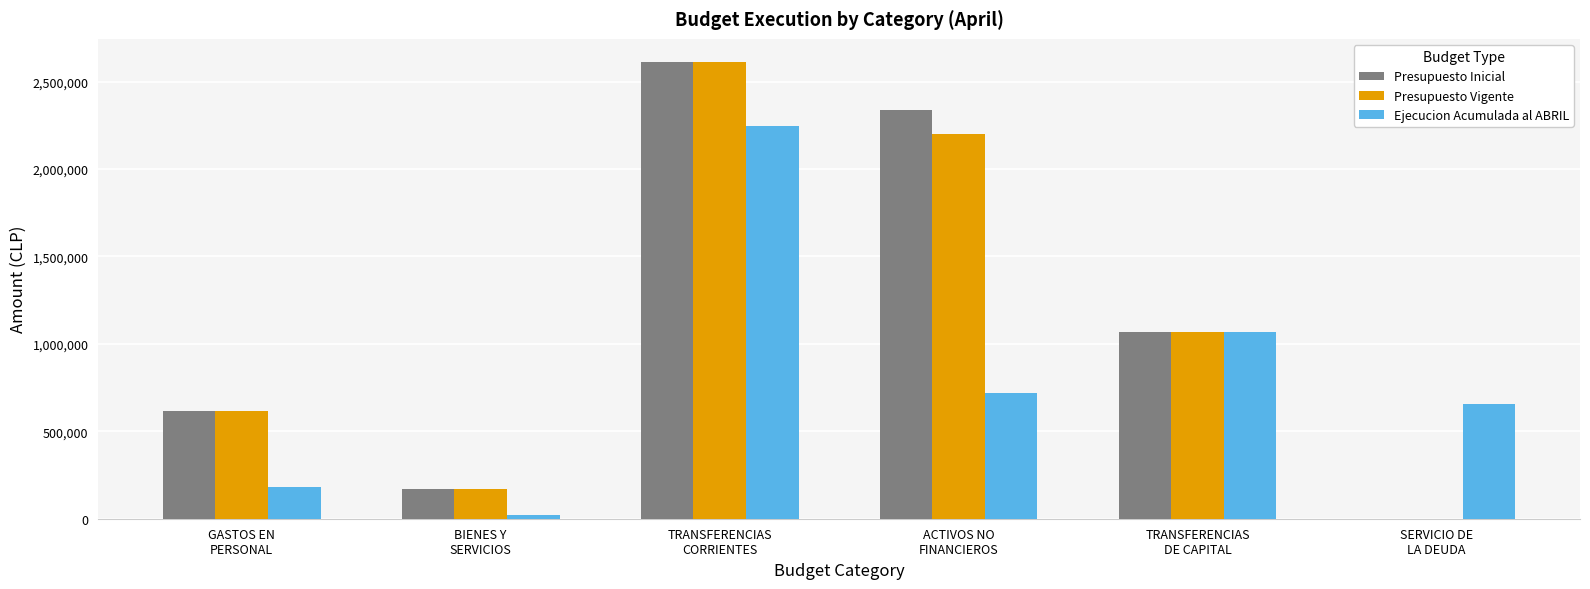

How many values in Presupuesto Vigente are above zero?

5